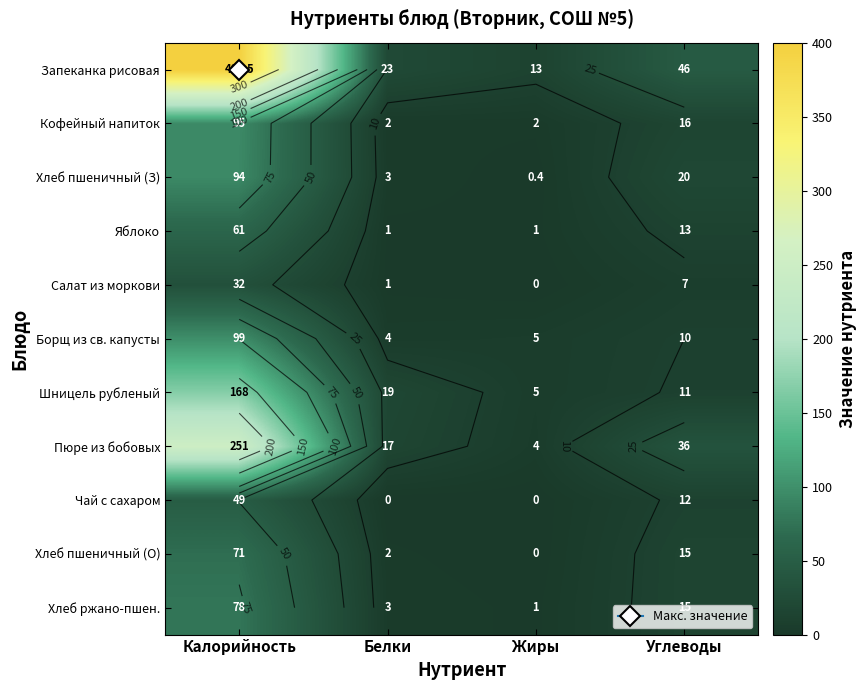

Is it true that Борщ из св. капусты equals 99.0 at Калорийность?

True